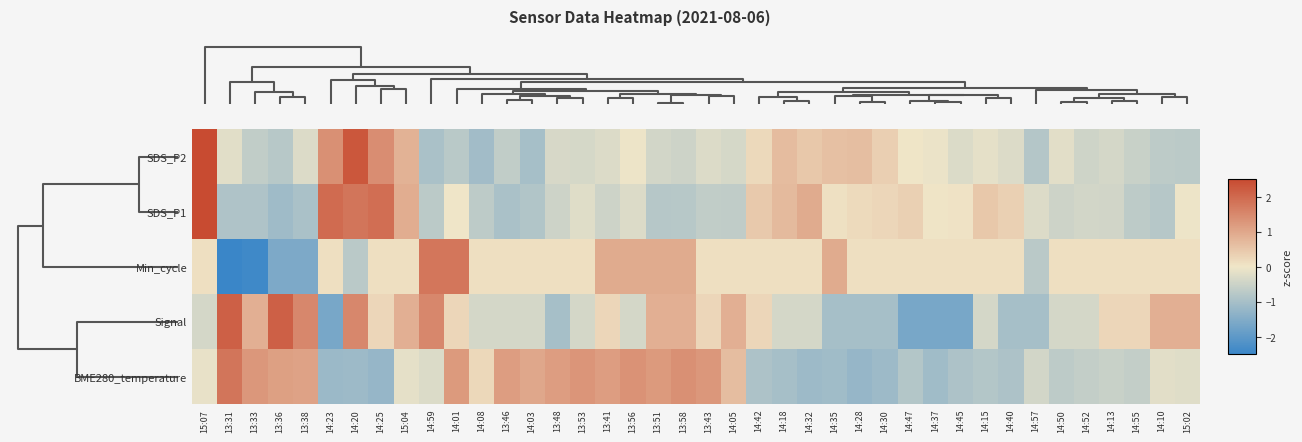

Reading left to right, transcribe all the data shown in this chart.

BME280_temperature: 15:07=-0.1	13:31=1.8	13:33=1.3	13:36=1.1	13:38=1.1	14:23=-1.2	14:20=-1.1	14:25=-1.2	15:04=-0.1	14:59=-0.3	14:01=1.2	14:08=0.2	13:46=1.2	14:03=1.0	13:48=1.2	13:53=1.3	13:41=1.2	13:56=1.3	13:51=1.2	13:58=1.4	13:43=1.3	14:05=0.7	14:42=-0.9	14:18=-1.0	14:32=-1.1	14:35=-1.1	14:28=-1.2	14:30=-1.1	14:47=-0.8	14:37=-1.1	14:45=-0.9	14:15=-0.8	14:40=-0.9	14:57=-0.4	14:50=-0.7	14:52=-0.6	14:13=-0.5	14:55=-0.6	14:10=-0.2	15:02=-0.2
Signal: 15:07=-0.4	13:31=2.1	13:33=0.9	13:36=2.1	13:38=1.5	14:23=-1.6	14:20=1.5	14:25=0.3	15:04=0.9	14:59=1.5	14:01=0.3	14:08=-0.4	13:46=-0.4	14:03=-0.4	13:48=-1.0	13:53=-0.4	13:41=0.3	13:56=-0.4	13:51=0.9	13:58=0.9	13:43=0.3	14:05=0.9	14:42=0.3	14:18=-0.4	14:32=-0.4	14:35=-1.0	14:28=-1.0	14:30=-1.0	14:47=-1.6	14:37=-1.6	14:45=-1.6	14:15=-0.4	14:40=-1.0	14:57=-1.0	14:50=-0.4	14:52=-0.4	14:13=0.3	14:55=0.3	14:10=0.9	15:02=0.9
Min_cycle: 15:07=0.1	13:31=-4.1	13:33=-2.4	13:36=-1.6	13:38=-1.6	14:23=0.1	14:20=-0.7	14:25=0.1	15:04=0.1	14:59=1.8	14:01=1.8	14:08=0.1	13:46=0.1	14:03=0.1	13:48=0.1	13:53=0.1	13:41=0.9	13:56=0.9	13:51=0.9	13:58=0.9	13:43=0.1	14:05=0.1	14:42=0.1	14:18=0.1	14:32=0.1	14:35=0.9	14:28=0.1	14:30=0.1	14:47=0.1	14:37=0.1	14:45=0.1	14:15=0.1	14:40=0.1	14:57=-0.7	14:50=0.1	14:52=0.1	14:13=0.1	14:55=0.1	14:10=0.1	15:02=0.1
SDS_P1: 15:07=3.9	13:31=-0.9	13:33=-0.9	13:36=-1.1	13:38=-0.9	14:23=2.0	14:20=1.8	14:25=1.9	15:04=0.9	14:59=-0.7	14:01=-0.0	14:08=-0.7	13:46=-1.0	14:03=-0.9	13:48=-0.5	13:53=-0.2	13:41=-0.5	13:56=-0.3	13:51=-0.8	13:58=-0.8	13:43=-0.6	14:05=-0.7	14:42=0.4	14:18=0.7	14:32=1.0	14:35=0.1	14:28=0.2	14:30=0.2	14:47=0.3	14:37=0.0	14:45=0.1	14:15=0.5	14:40=0.3	14:57=-0.3	14:50=-0.5	14:52=-0.4	14:13=-0.4	14:55=-0.7	14:10=-0.8	15:02=-0.0
SDS_P2: 15:07=4.5	13:31=-0.2	13:33=-0.6	13:36=-0.8	13:38=-0.3	14:23=1.4	14:20=2.3	14:25=1.4	15:04=0.8	14:59=-0.9	14:01=-0.8	14:08=-1.1	13:46=-0.6	14:03=-1.0	13:48=-0.3	13:53=-0.4	13:41=-0.3	13:56=-0.0	13:51=-0.4	13:58=-0.5	13:43=-0.3	14:05=-0.4	14:42=0.2	14:18=0.7	14:32=0.5	14:35=0.6	14:28=0.6	14:30=0.4	14:47=0.0	14:37=-0.1	14:45=-0.3	14:15=-0.2	14:40=-0.3	14:57=-0.8	14:50=-0.2	14:52=-0.5	14:13=-0.4	14:55=-0.5	14:10=-0.7	15:02=-0.7